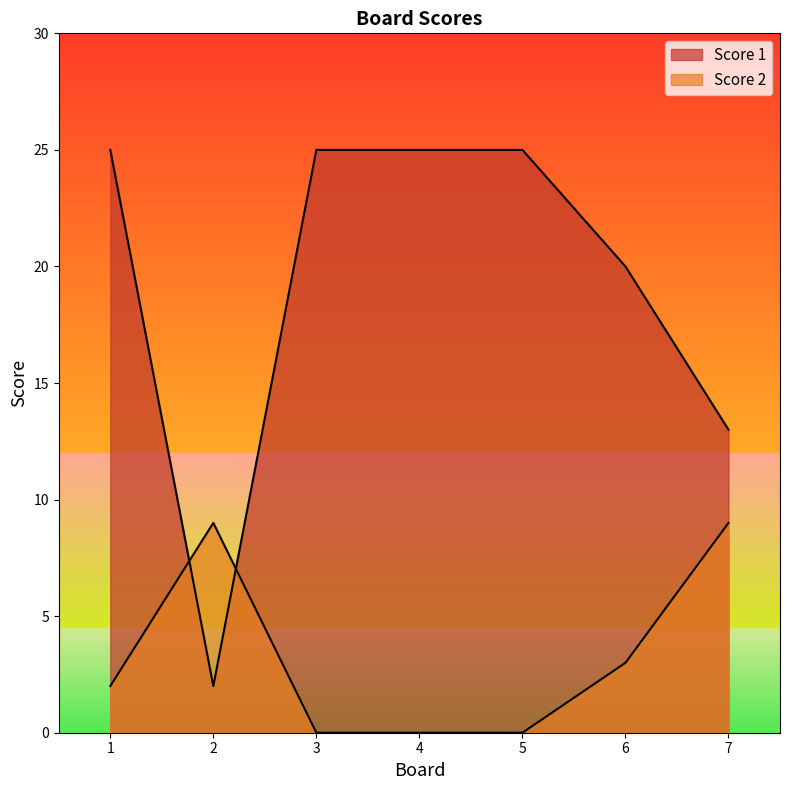

Is it true that Score 2 equals 2 at 1?

True